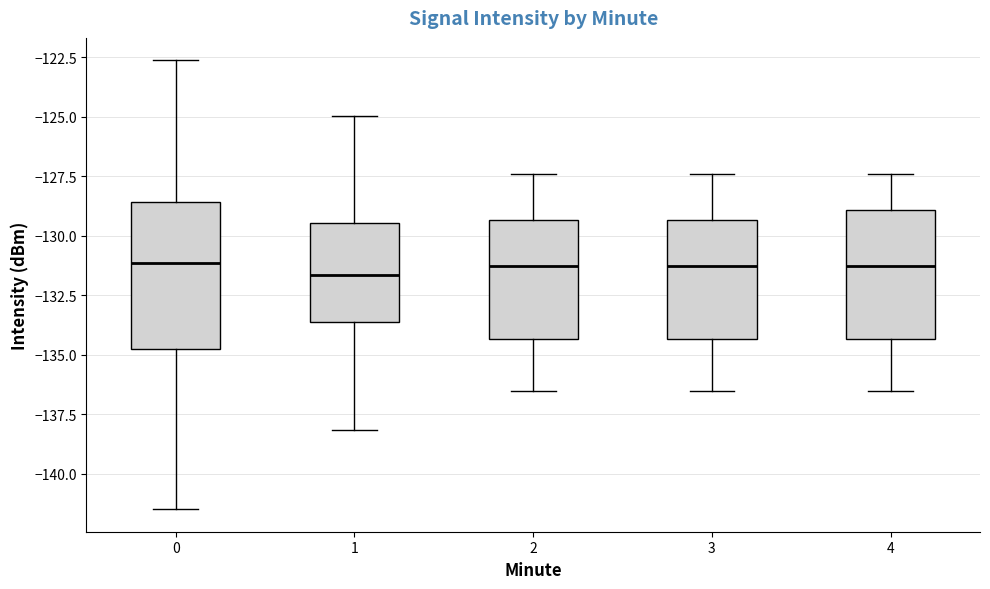

Comparing the boxes themselves (not the whiskers), which one is the tallest?

0